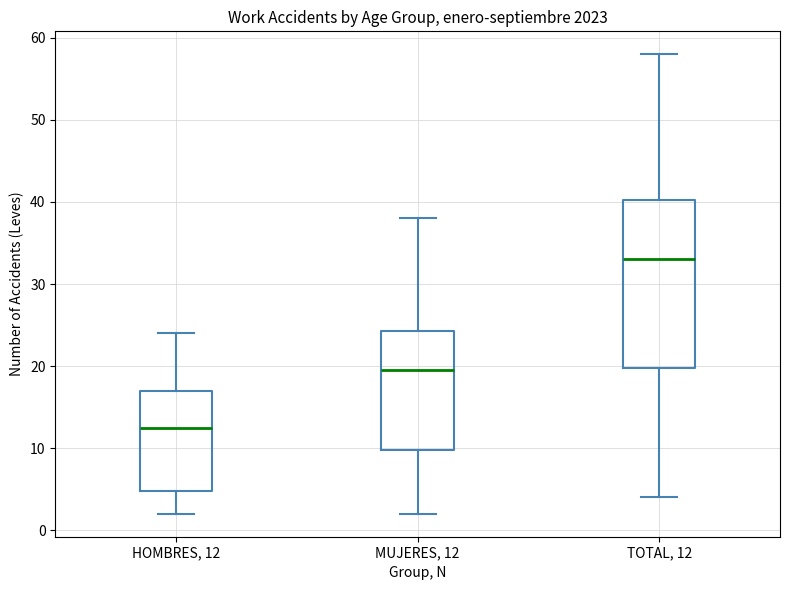

Reading left to right, transcribe this box plot: for each box, give where its median line is, the range the box spans, and where its two whiskers end, as read against the y-axis. The values are not printed on the chart, so give them approximately, as read against the axis.

HOMBRES, 12: median 13, box 5 to 17, whiskers 2 to 24
MUJERES, 12: median 20, box 10 to 24, whiskers 2 to 38
TOTAL, 12: median 33, box 20 to 40, whiskers 4 to 58